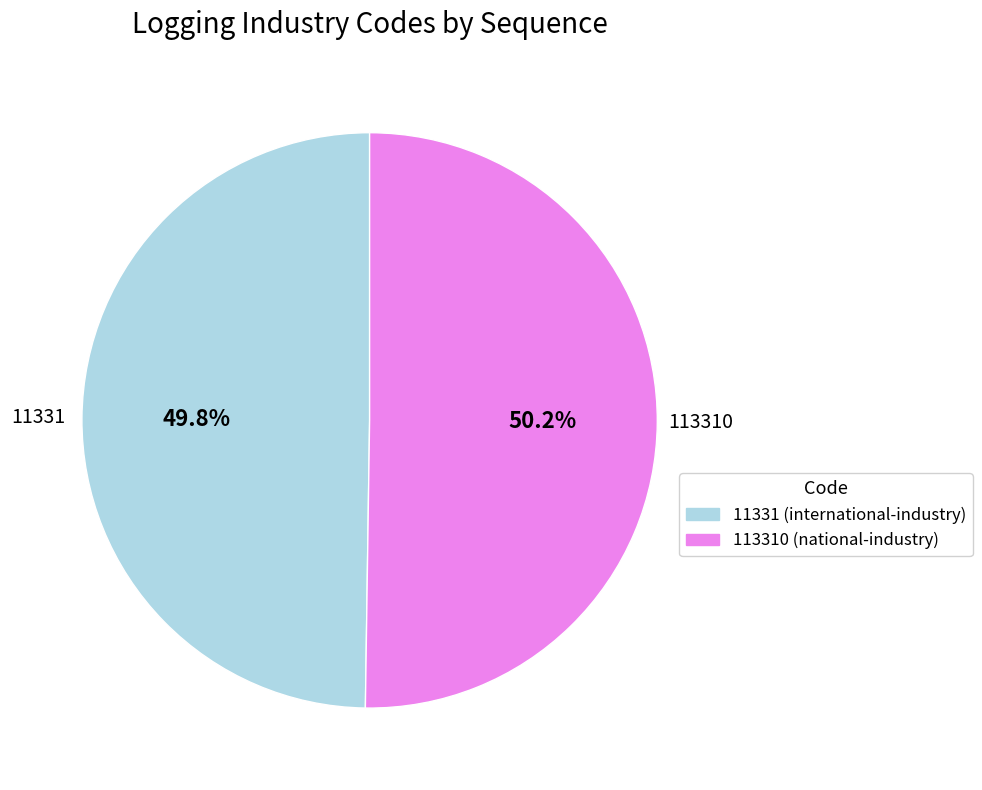

Is there any slice that represents more than half of the pie?

Yes